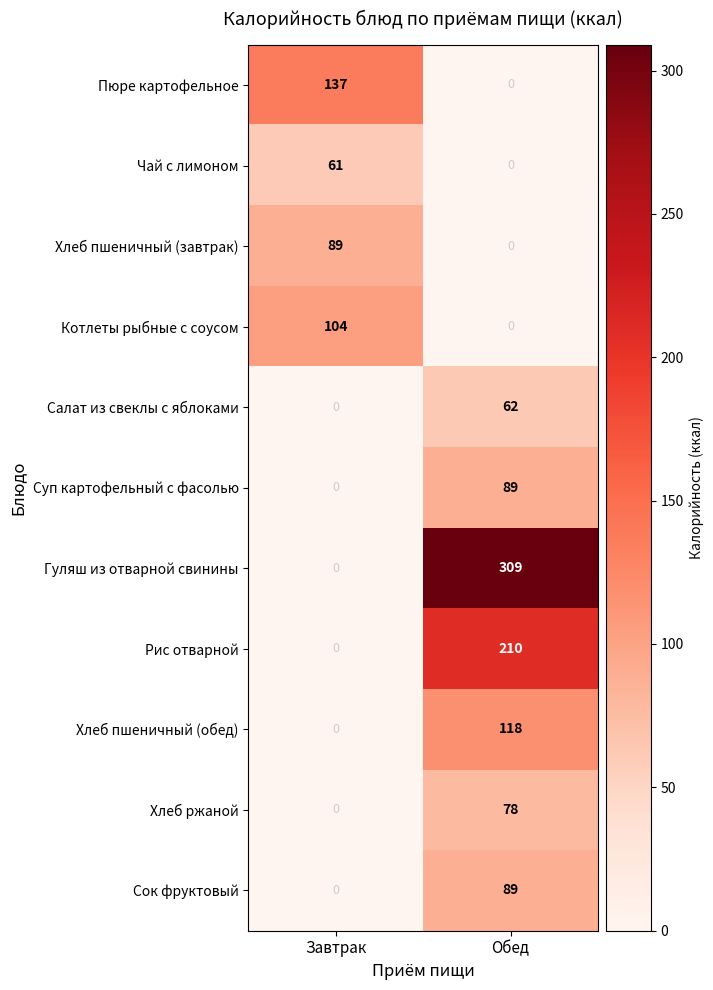

Which series has the largest range (max minus min)?

Гуляш из отварной свинины